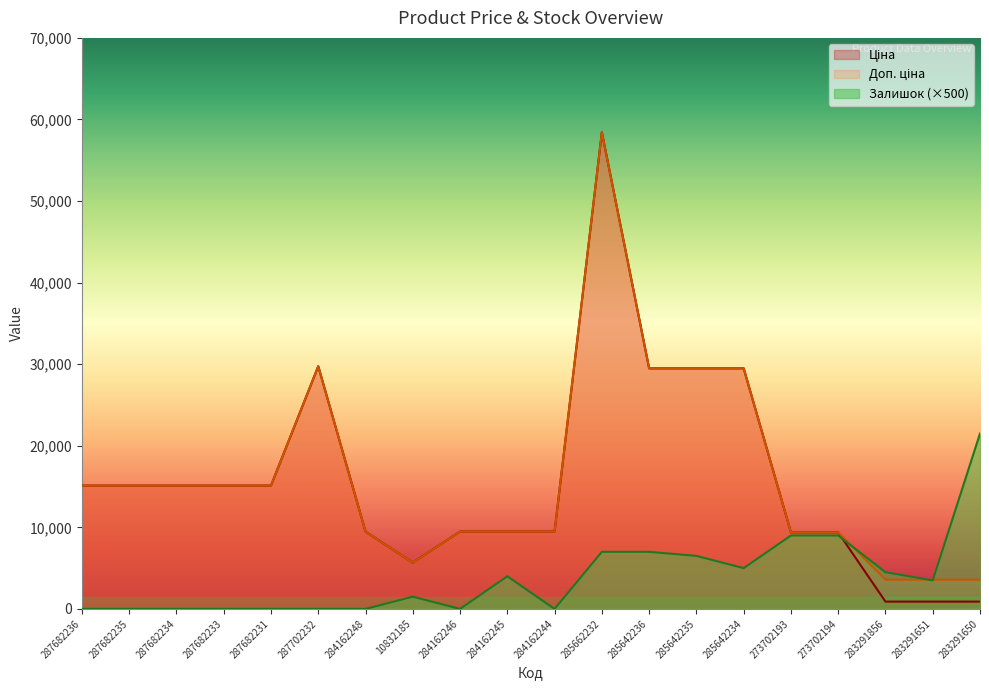

Which series changed the most between 285642235 and 283291650?

Ціна